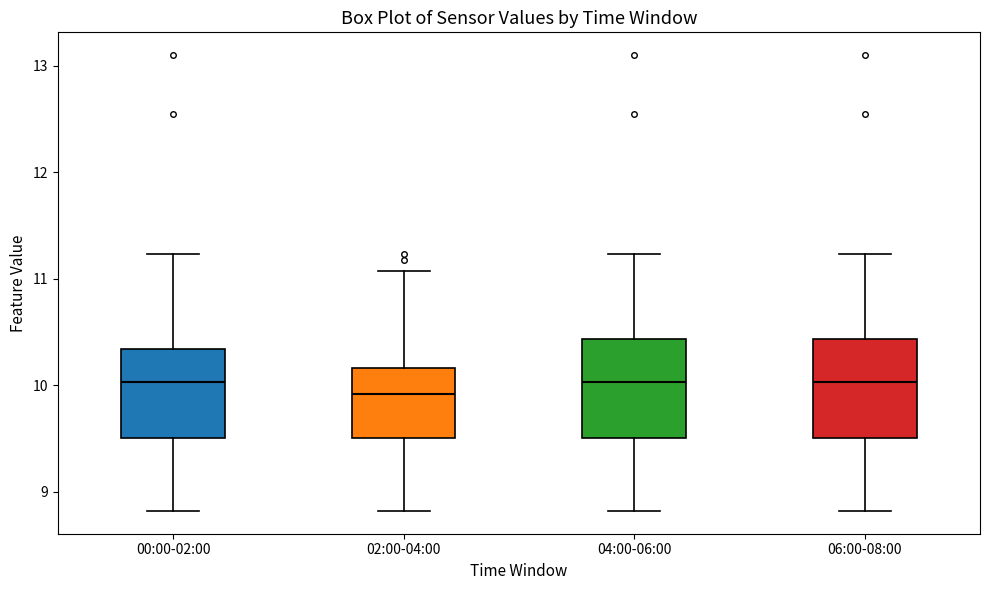

Where does the lower whisker of the box for 06:00-08:00 end on the y-axis? The values are not printed on the chart, so give them approximately, as read against the axis.

8.8